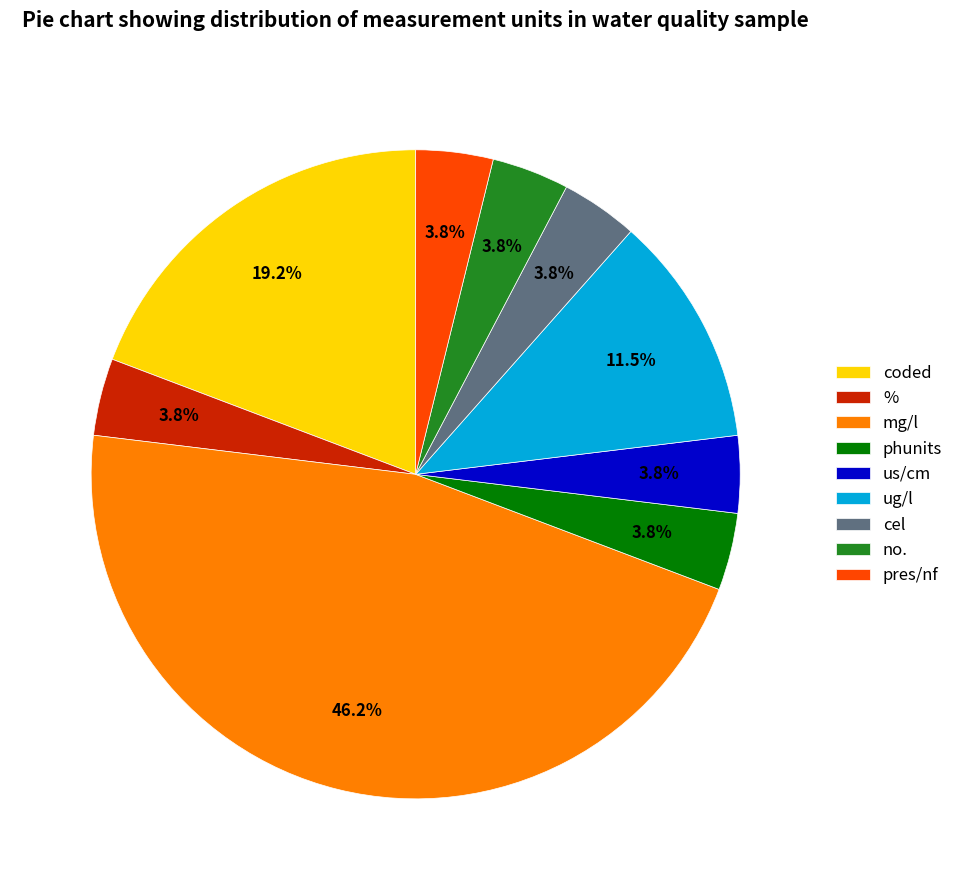

Approximately how many times larger is the value at phunits compared to cel?

1.0